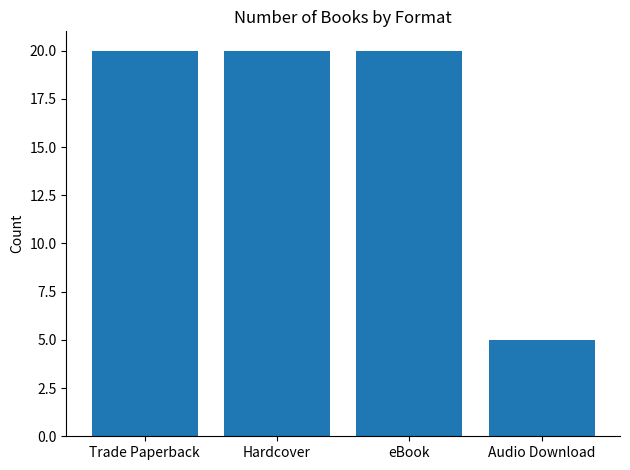

At which category does the chart reach its minimum across all series?

Audio Download